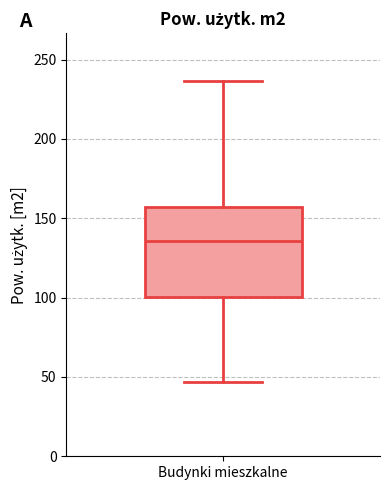

Read this box plot against the y-axis: the position of the median line, the range covered by the box, and the ends of both whiskers. The values are not printed on the chart, so give them approximately, as read against the axis.

median 135, box 100 to 155, whiskers 45 to 235